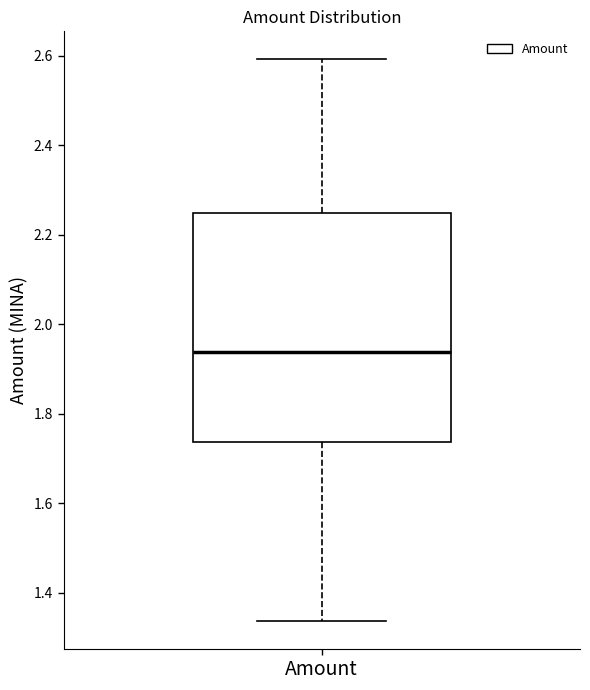

Transcribe this box plot: give where the median line is, the range the box spans, and where the two whiskers end, as read against the y-axis. The values are not printed on the chart, so give them approximately, as read against the axis.

median 1.94, box 1.74 to 2.24, whiskers 1.34 to 2.60